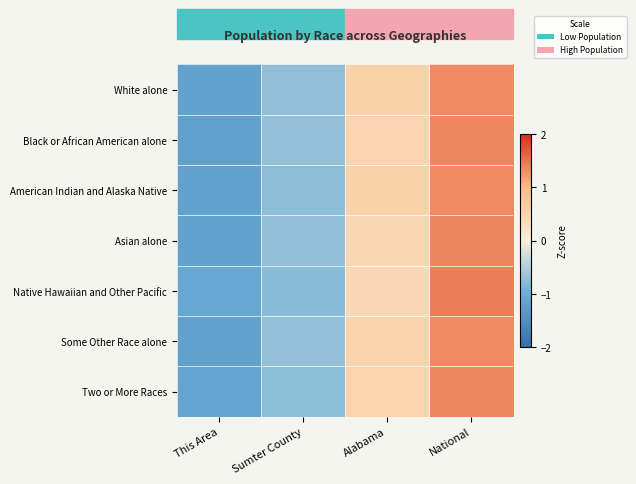

Reading right to left, list all the values displayed in this chart.

White alone: National=1.3	Alabama=0.6	Sumter County=-0.7	This Area=-1.2
Black or African American alone: National=1.4	Alabama=0.5	Sumter County=-0.7	This Area=-1.2
American Indian and Alaska Native: National=1.3	Alabama=0.6	Sumter County=-0.7	This Area=-1.2
Asian alone: National=1.4	Alabama=0.5	Sumter County=-0.7	This Area=-1.2
Native Hawaiian and Other Pacific: National=1.4	Alabama=0.4	Sumter County=-0.8	This Area=-1.1
Some Other Race alone: National=1.3	Alabama=0.5	Sumter County=-0.7	This Area=-1.2
Two or More Races: National=1.4	Alabama=0.5	Sumter County=-0.8	This Area=-1.1